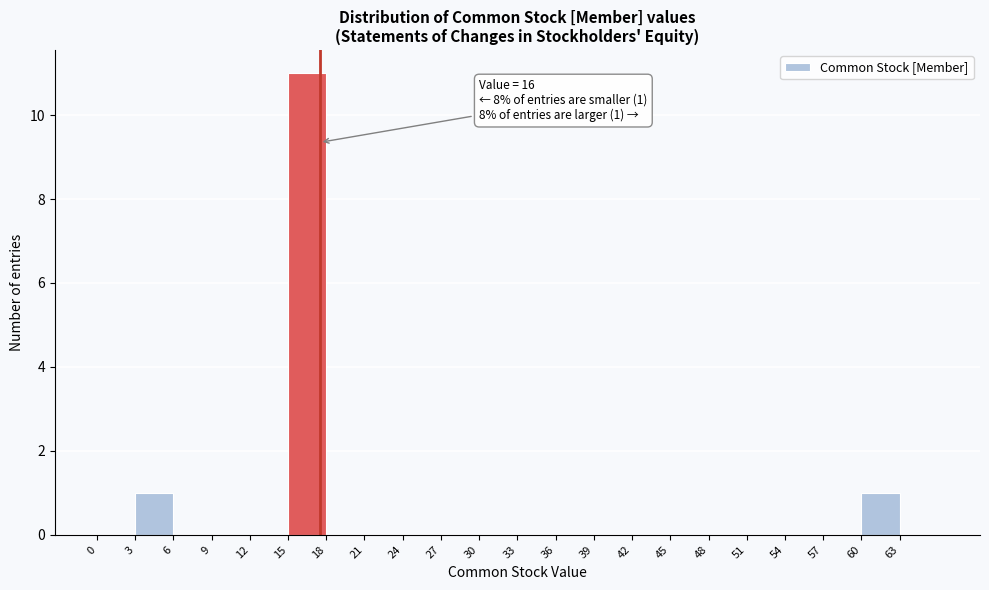

Which range on the x-axis has the tallest bar?

15 to 18